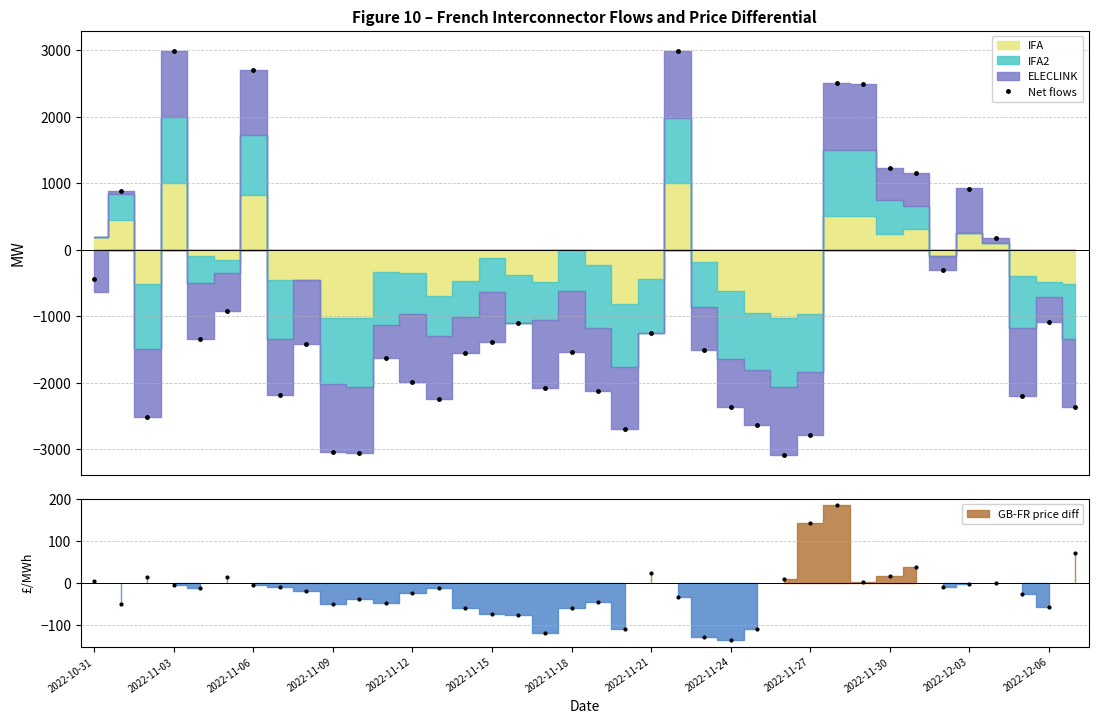

Does the chart display data point markers on the line(s)?

Yes